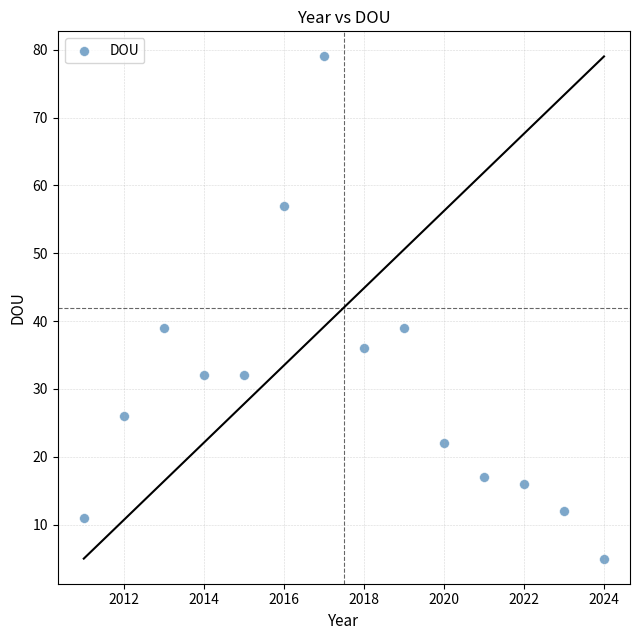

What is the range of X values (max minus min)?

13